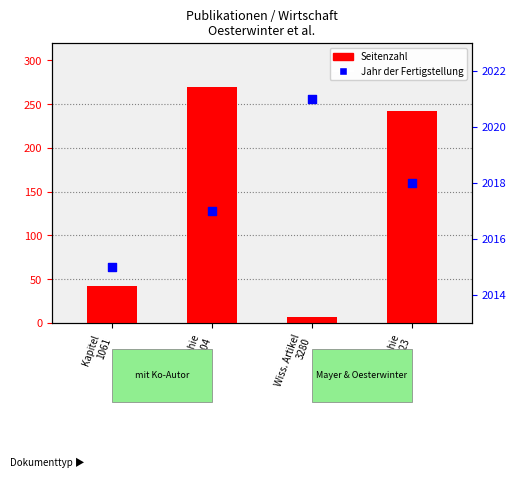

At how many categories does at least one series exceed 1035?

4